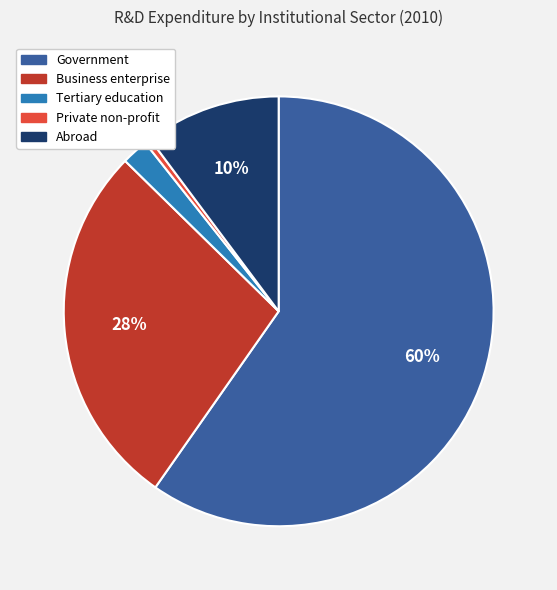

Combined, do Tertiary education and Private non-profit account for over 50%?

No